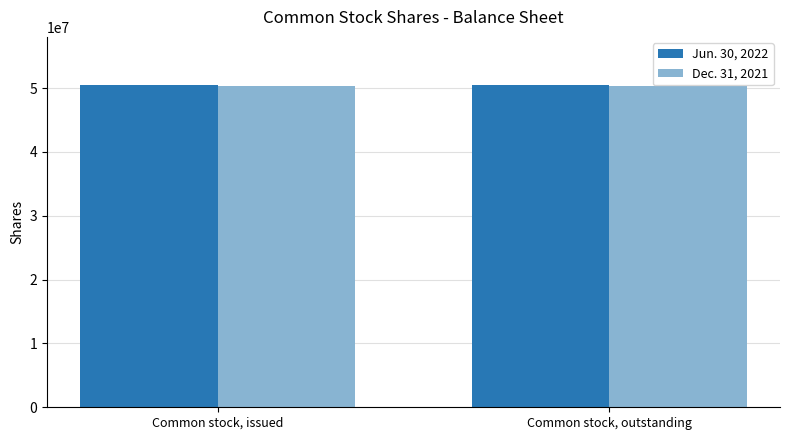

What is the maximum value for Dec. 31, 2021?

50283574